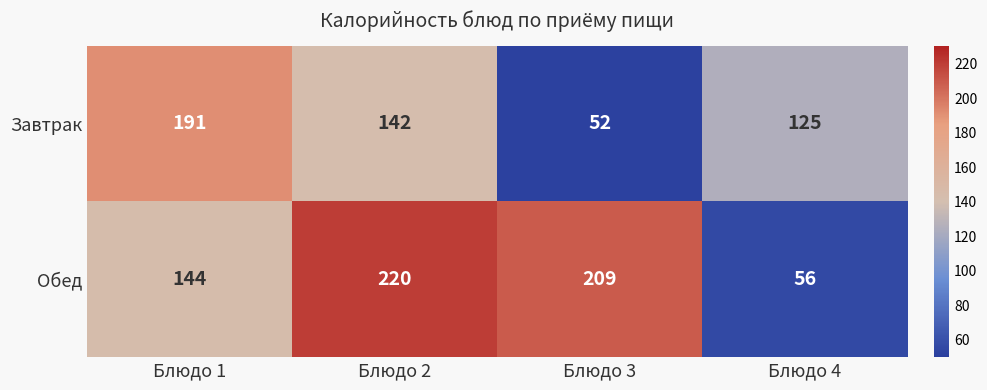

What is the total value across all series at Блюдо 2?

362